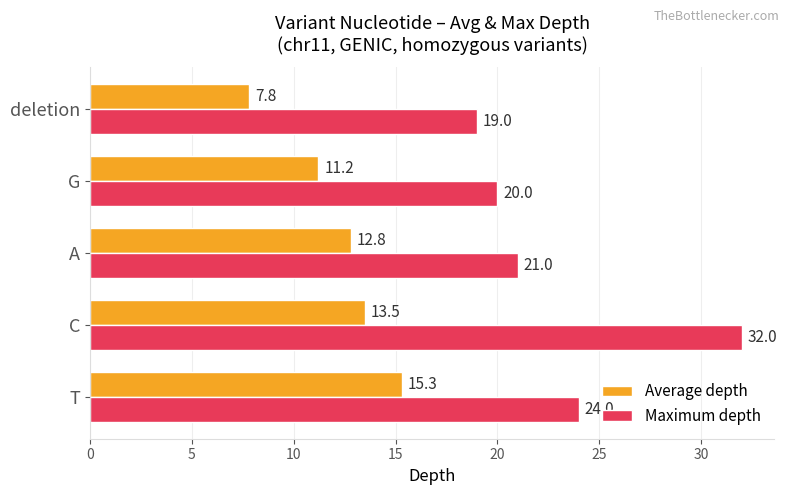

What is the difference between the Average depth values at T and C?

1.8